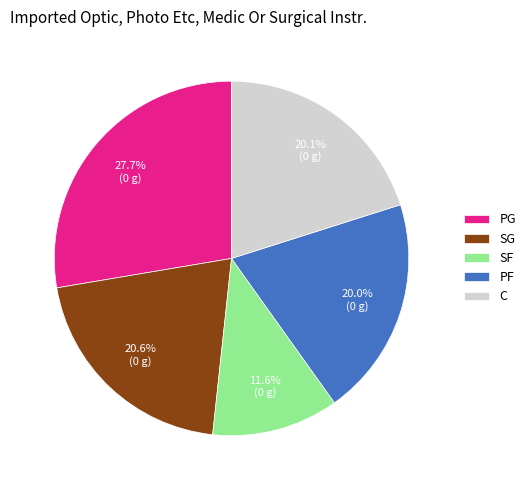

What is the largest slice in the pie chart?

PG